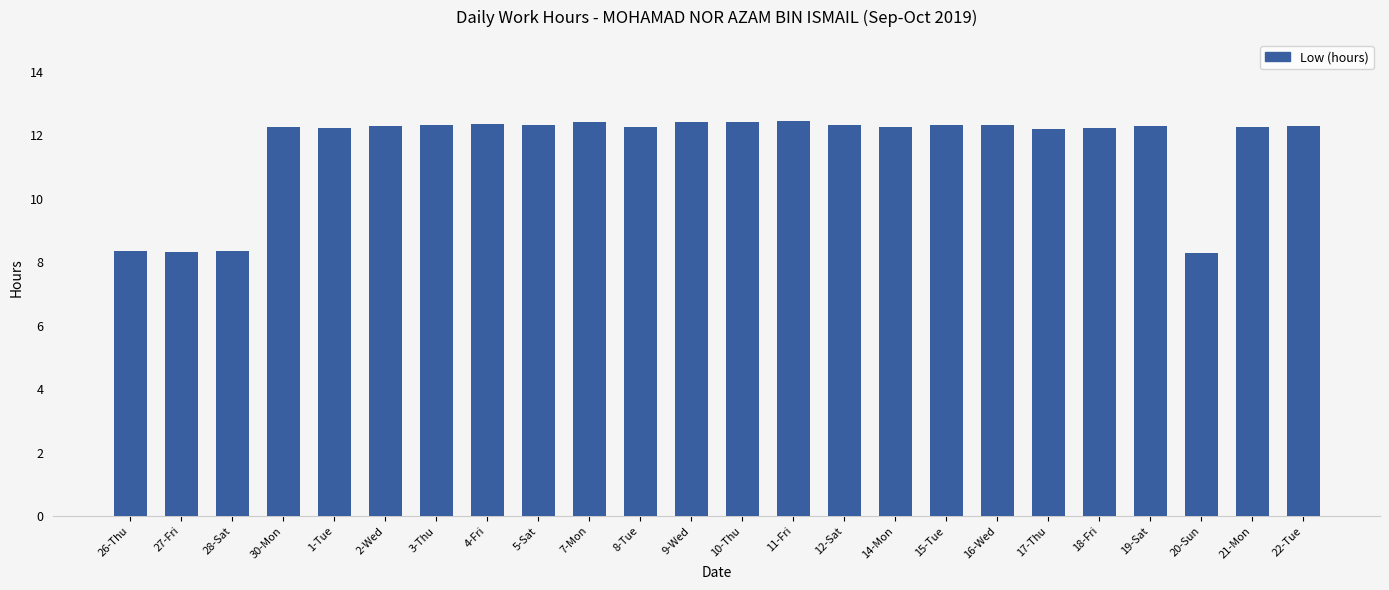

Are the bars horizontal?

No